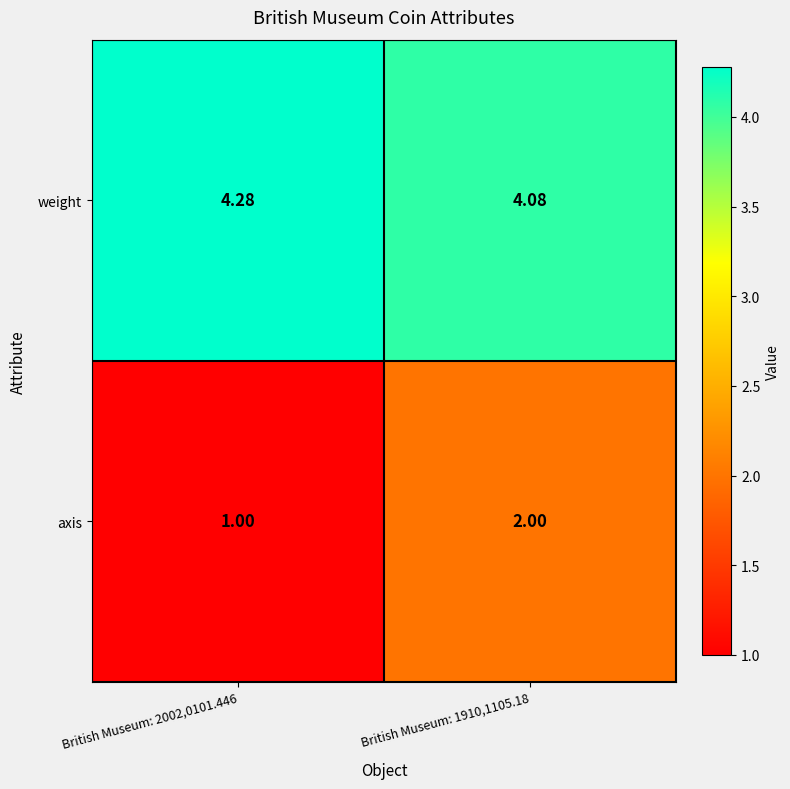

Is the value of axis at British Museum: 2002,0101.446 greater than the value of weight at British Museum: 2002,0101.446?

No